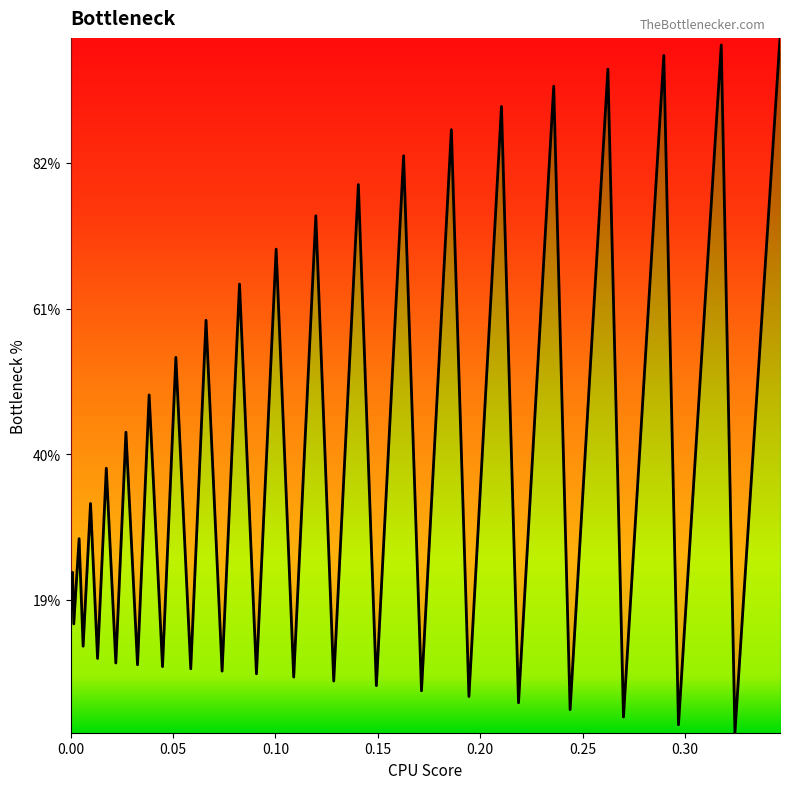

Does the chart display data point markers on the line(s)?

No